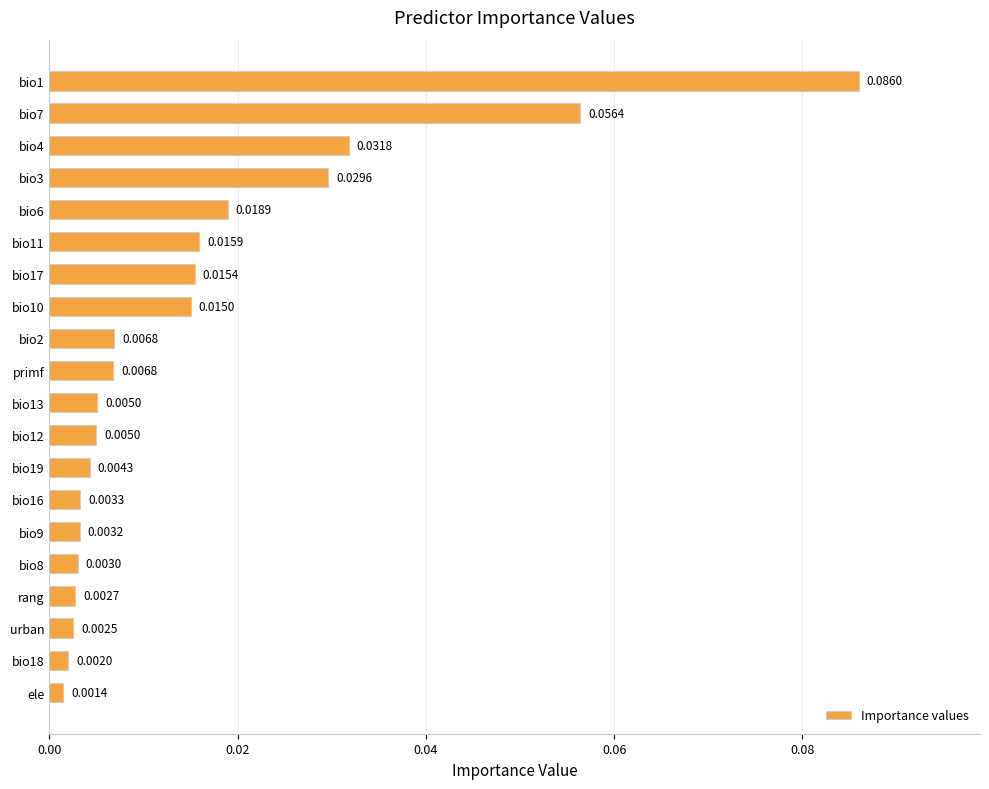

Which has a higher value, urban or bio16?

bio16